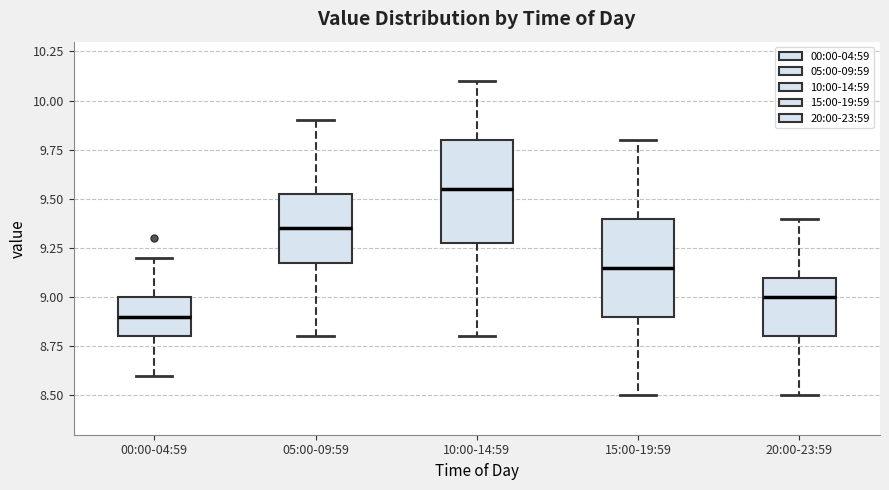

Where does the lower whisker of the box for 20:00-23:59 end on the y-axis? The values are not printed on the chart, so give them approximately, as read against the axis.

8.50